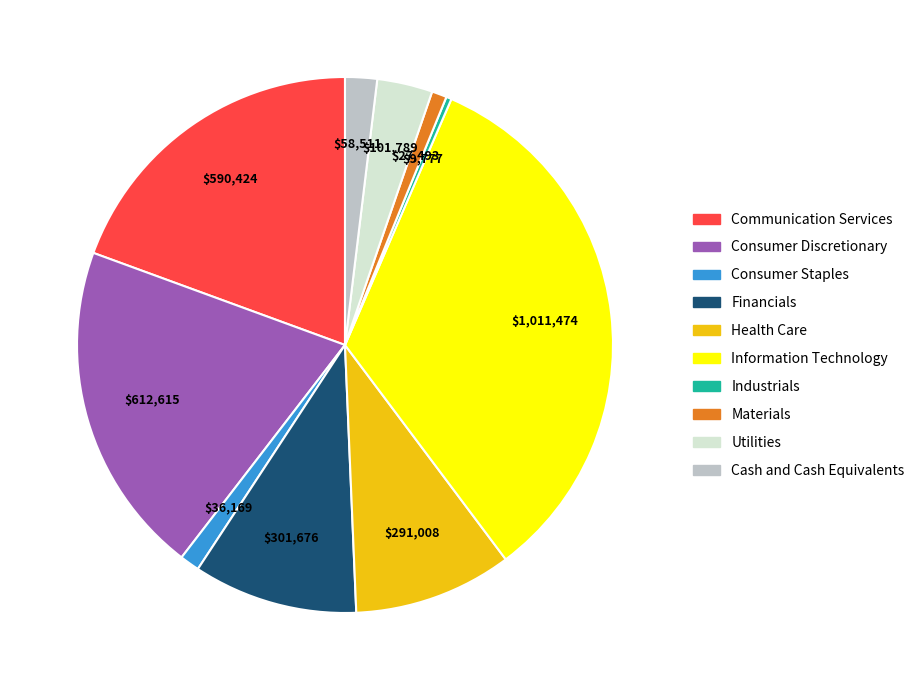

The Health Care slice represents 1% of the pie. True or false?

False